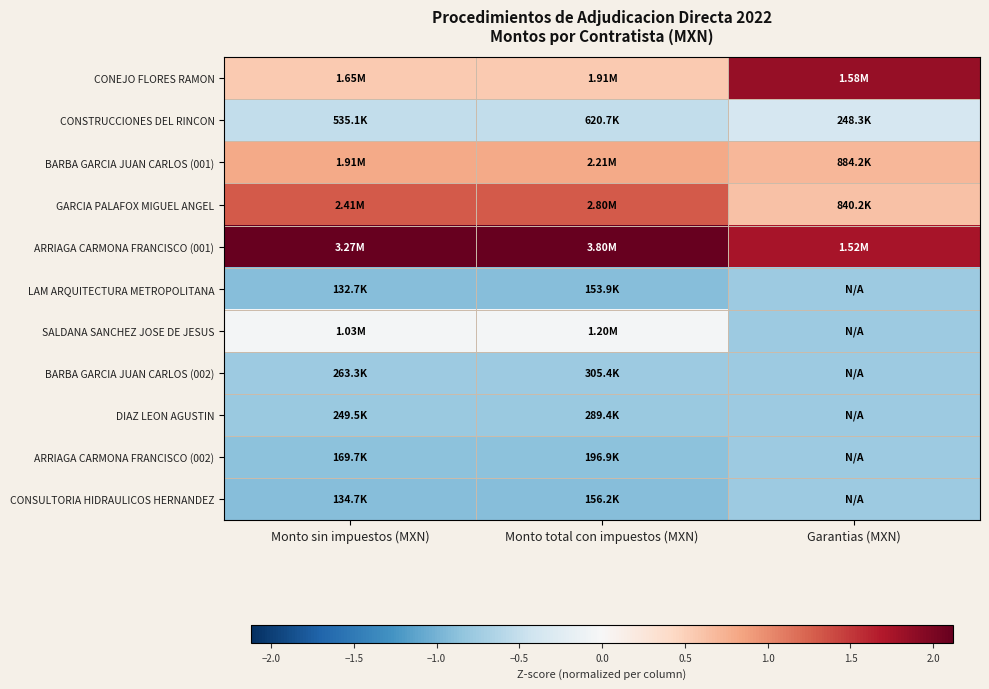

Which label corresponds to the largest value in the chart?

Monto total con impuestos (MXN)